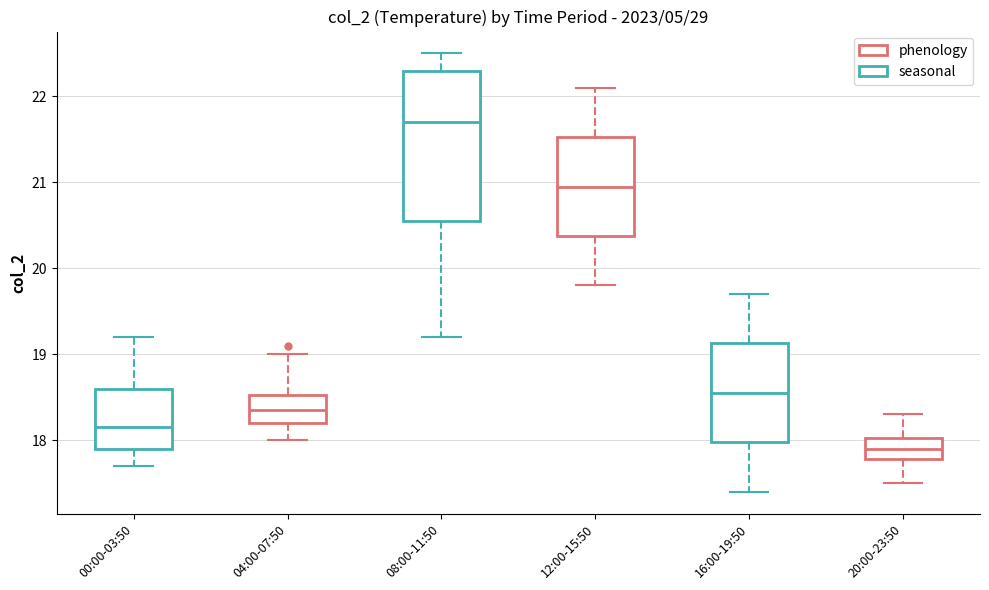

Reading left to right, read every box against the y-axis: the position of its median line, the range the box covers, and the ends of its whiskers. The values are not printed on the chart, so give them approximately, as read against the axis.

00:00-03:50: median 18.2, box 17.9 to 18.6, whiskers 17.7 to 19.2
04:00-07:50: median 18.4, box 18.2 to 18.5, whiskers 18.0 to 19.0
08:00-11:50: median 21.7, box 20.6 to 22.3, whiskers 19.2 to 22.5
12:00-15:50: median 21.0, box 20.4 to 21.5, whiskers 19.8 to 22.1
16:00-19:50: median 18.6, box 18.0 to 19.1, whiskers 17.4 to 19.7
20:00-23:50: median 17.9, box 17.8 to 18.0, whiskers 17.5 to 18.3